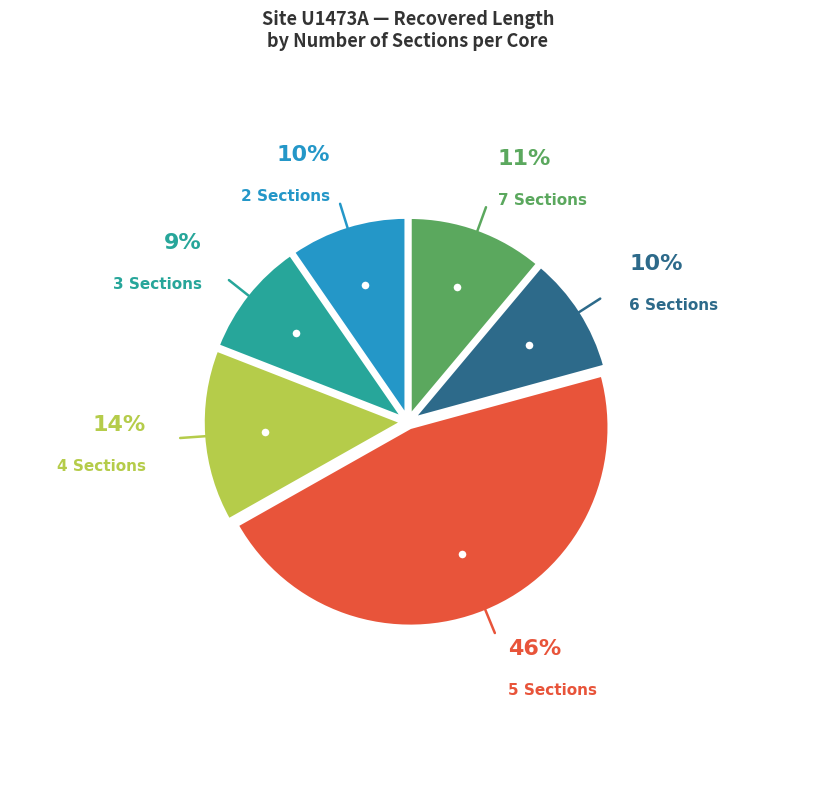

Is there a majority slice in this chart?

No